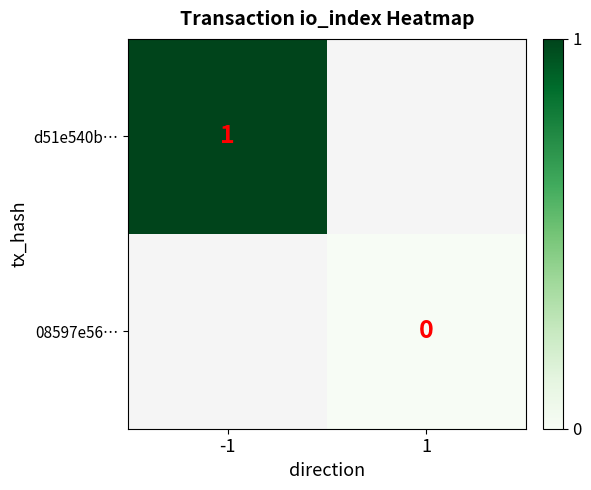

At which category does the chart reach its minimum across all series?

1